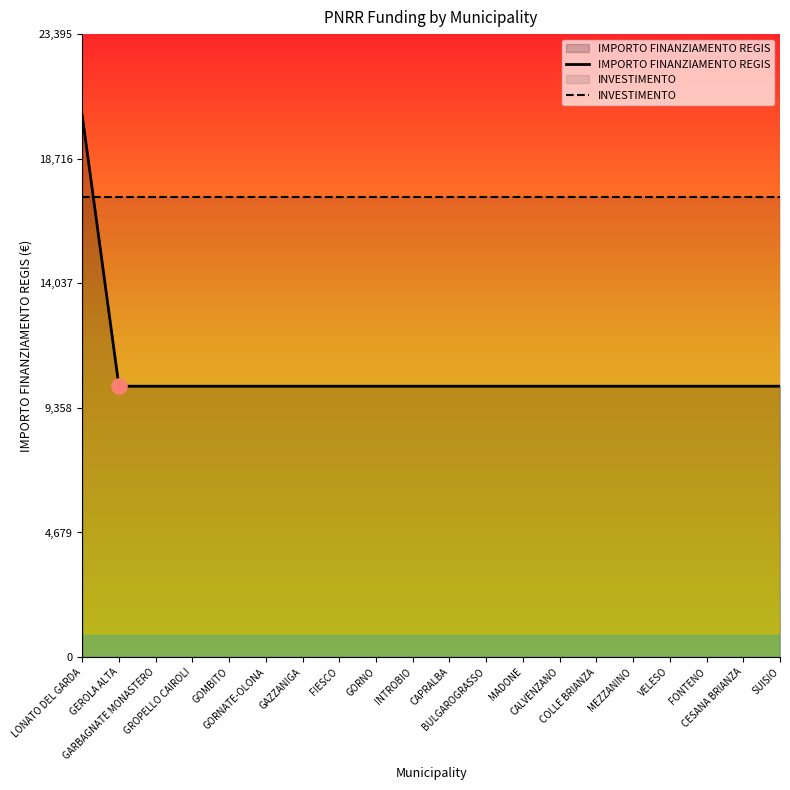

Is the value of IMPORTO FINANZIAMENTO REGIS at MADONE greater than the value of INVESTIMENTO at GOMBITO?

No